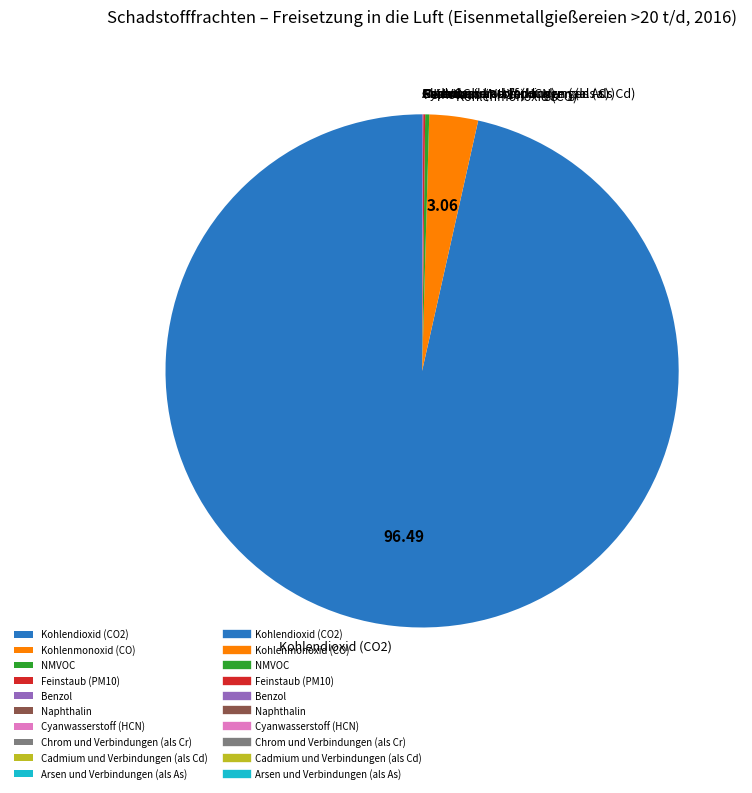

What is the majority slice?

Kohlendioxid (CO2)